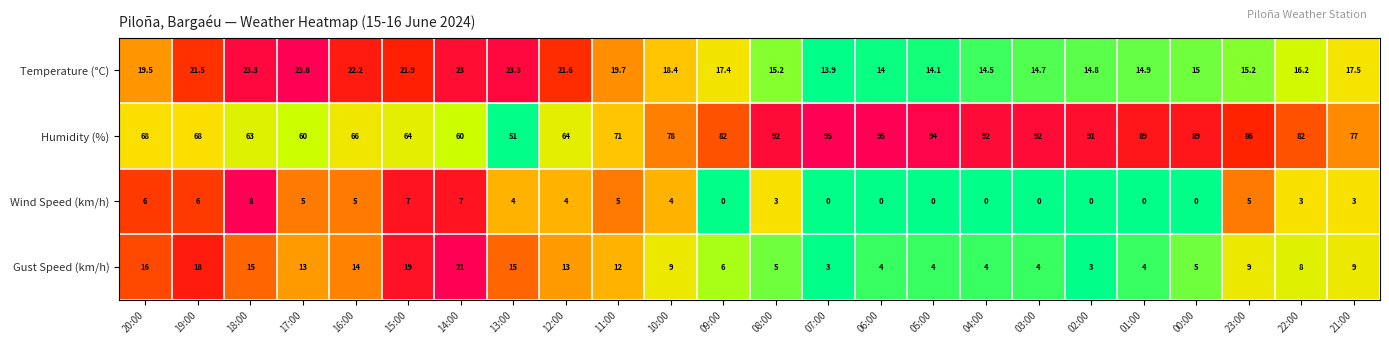

Between 20:00 and 16:00, which series saw the biggest shift?

Temperature (°C)